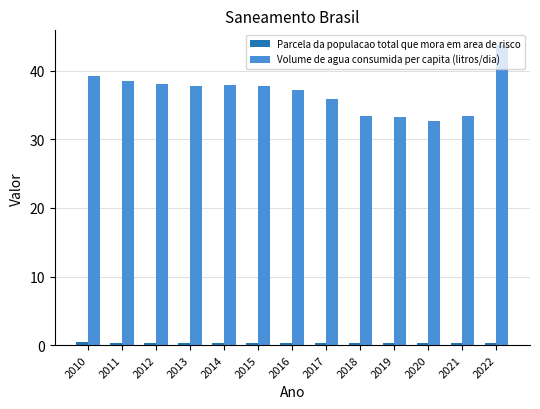

What is the smallest value displayed?

0.3